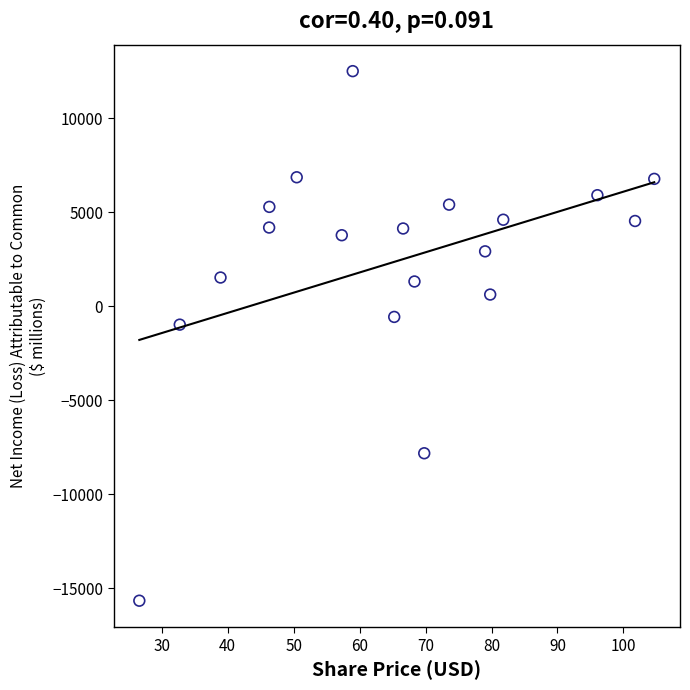

What is the range of Y values (max minus min)?

28179